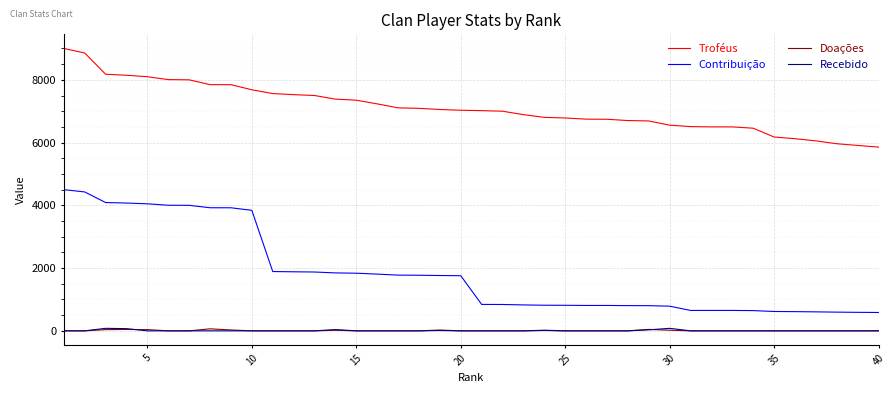

Which series has the largest total across all categories?

Troféus